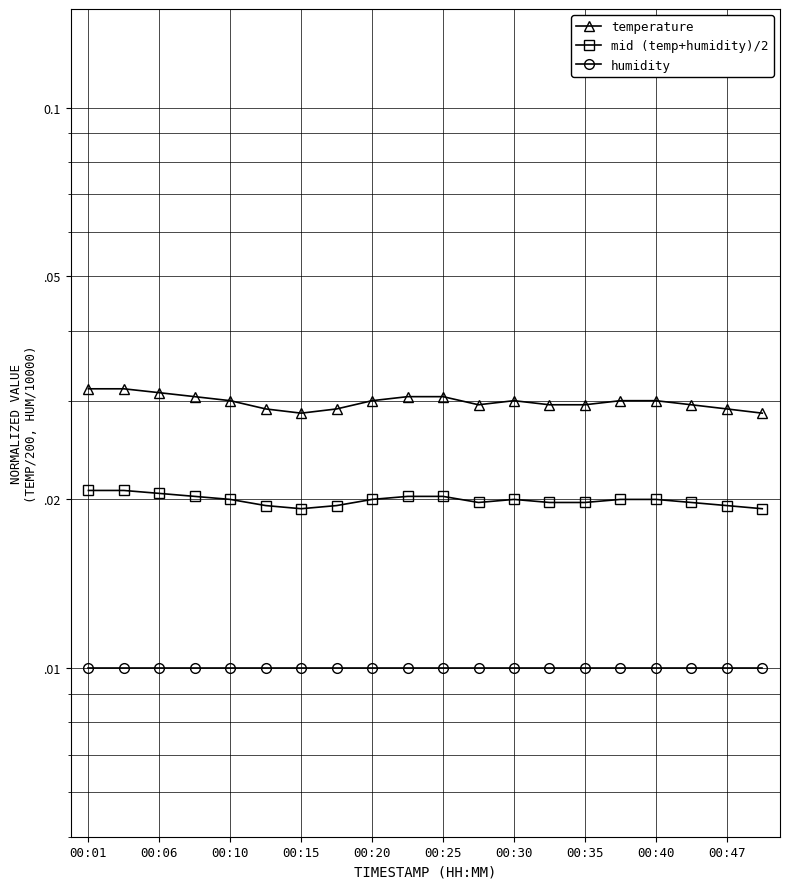

What are all the series names shown in the legend?

temperature, mid (temp+humidity)/2, humidity